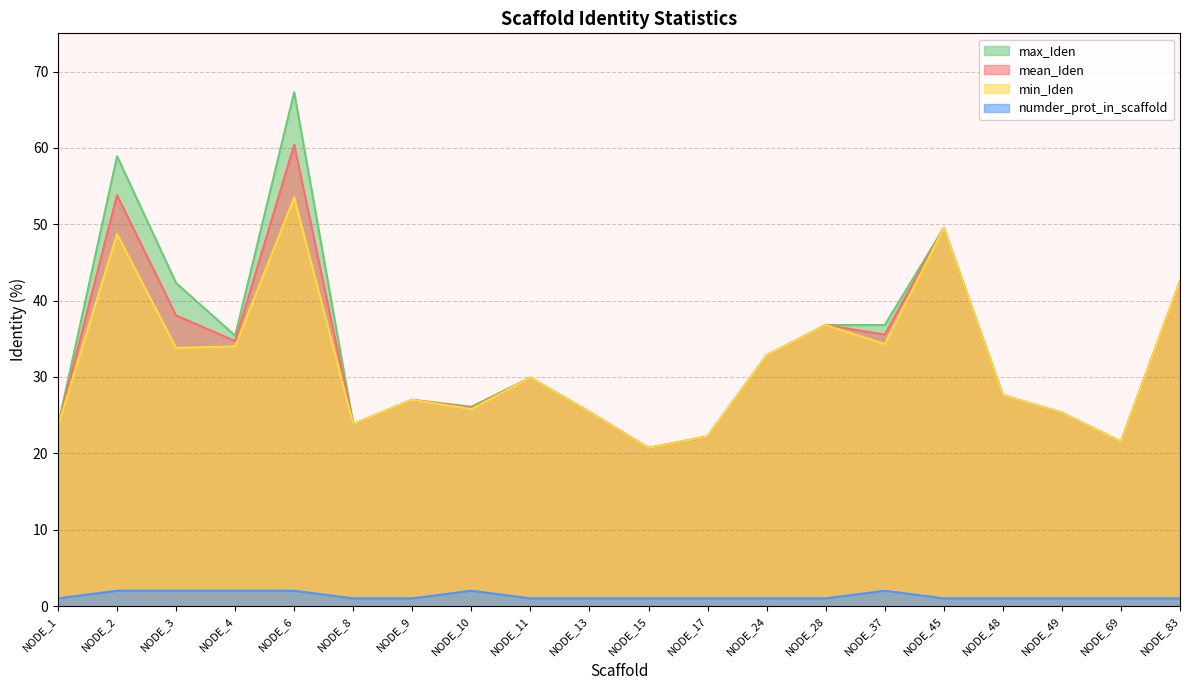

What value does the min_Iden series have at NODE_8?

23.8